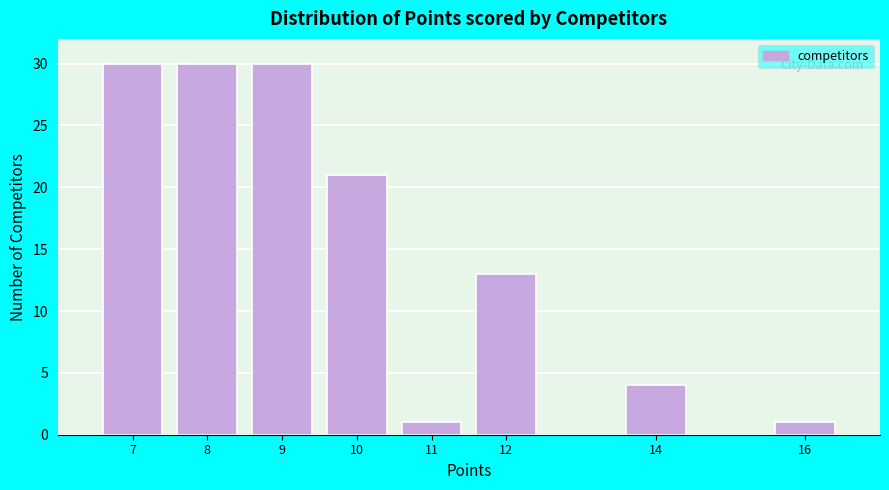

Reading left to right, transcribe all the data shown in this chart.

30	30	30	21	1	13	4	1